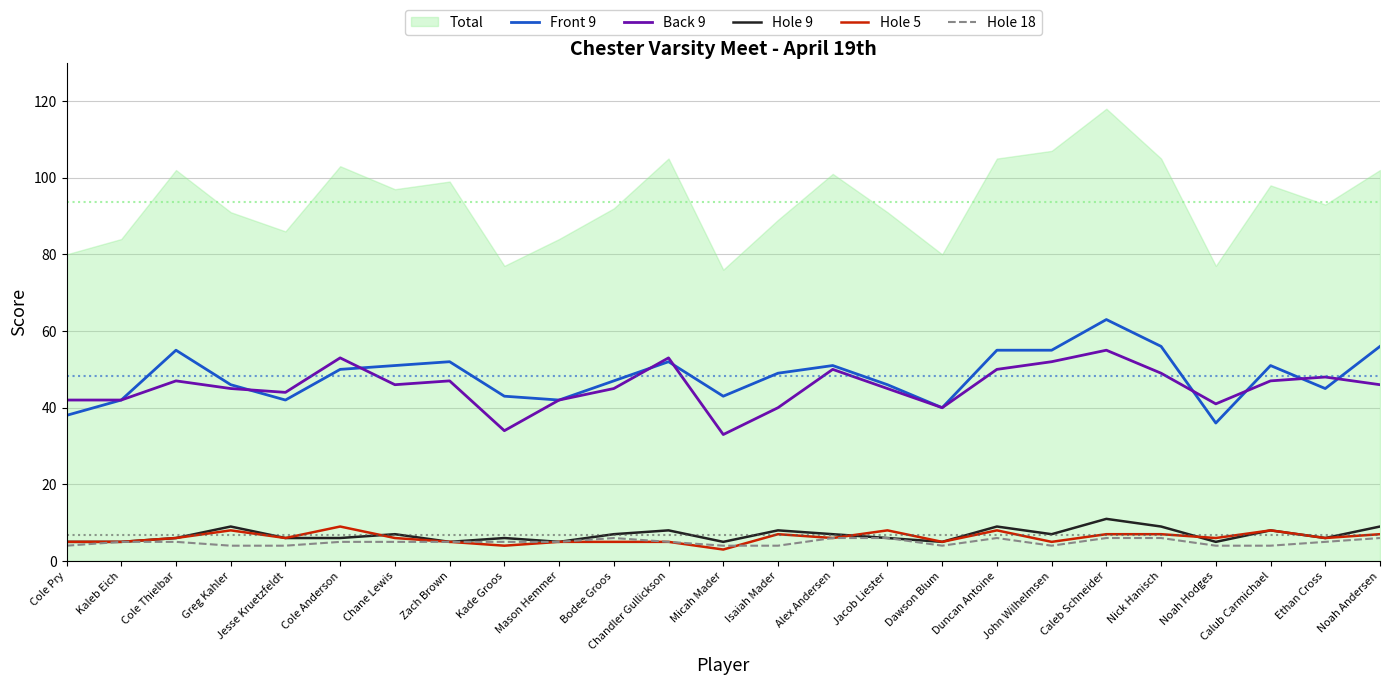

What is the total value across all series at Noah Hodges?

92